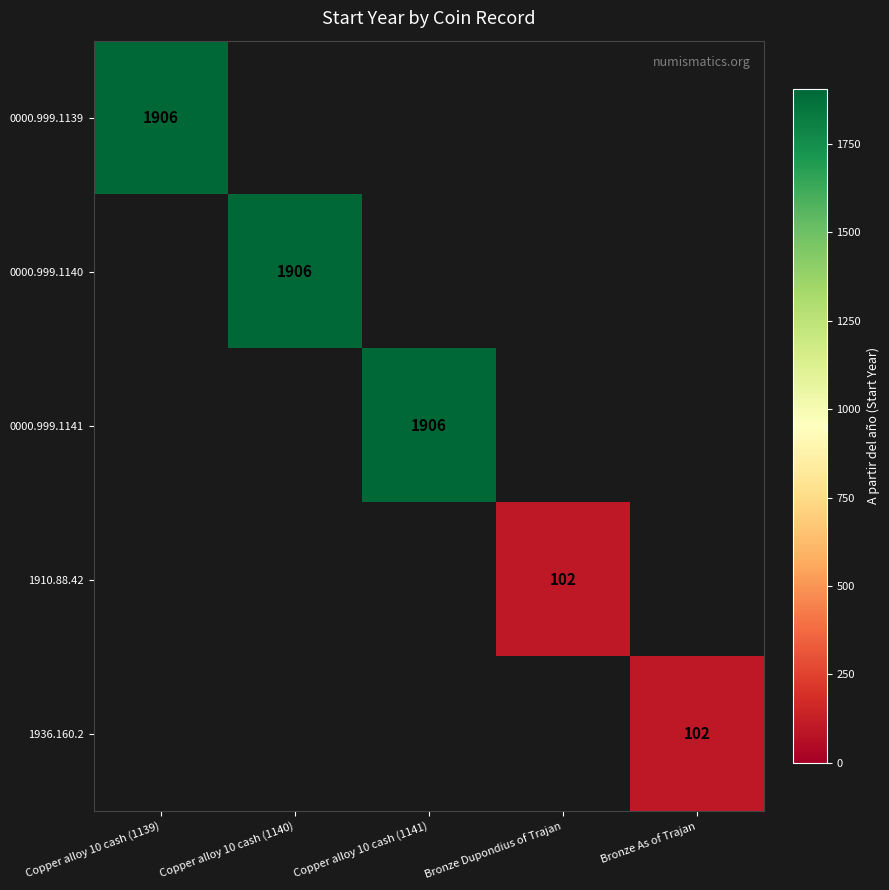

Is it true that 1910.88.42 equals 102.0 at Bronze Dupondius of Trajan?

True